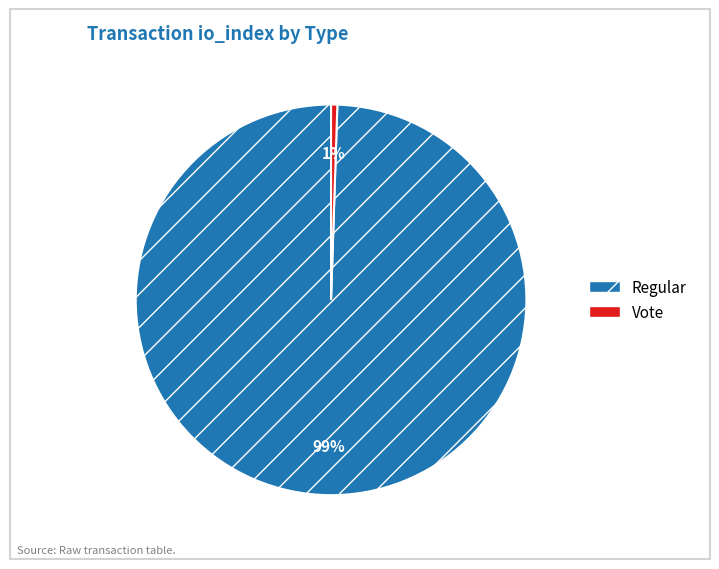

To the nearest percent, what is the average slice percentage?

50%